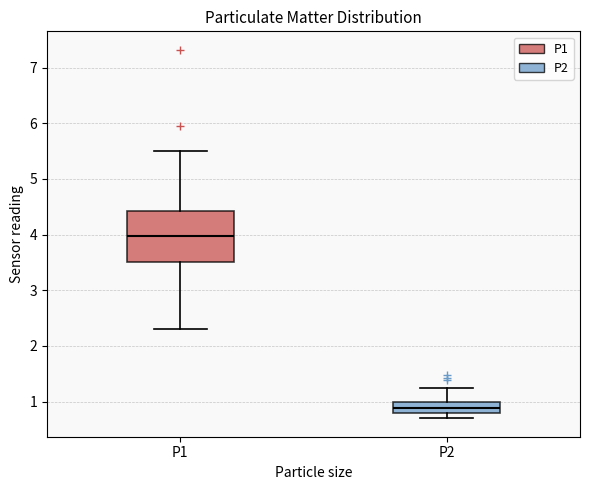

Reading left to right, transcribe this box plot: for each box, give where its median line is, the range the box spans, and where its two whiskers end, as read against the y-axis. The values are not printed on the chart, so give them approximately, as read against the axis.

P1: median 4.0, box 3.5 to 4.4, whiskers 2.3 to 5.5
P2: median 0.9, box 0.8 to 1.0, whiskers 0.7 to 1.3